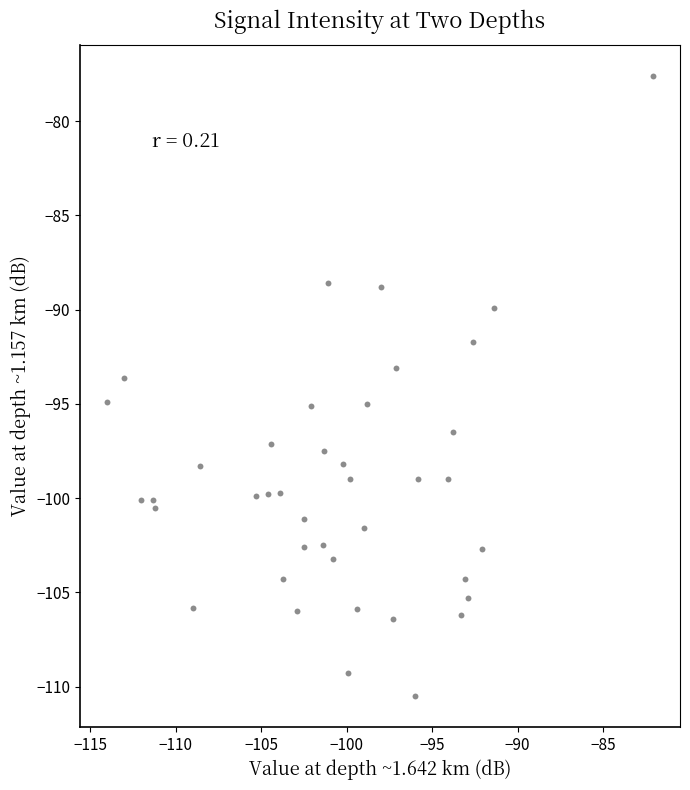

What is the range of Y values (max minus min)?

32.9